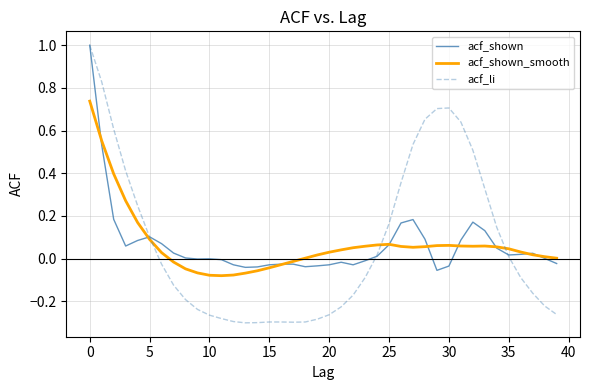

What is the greatest value displayed?

1.0